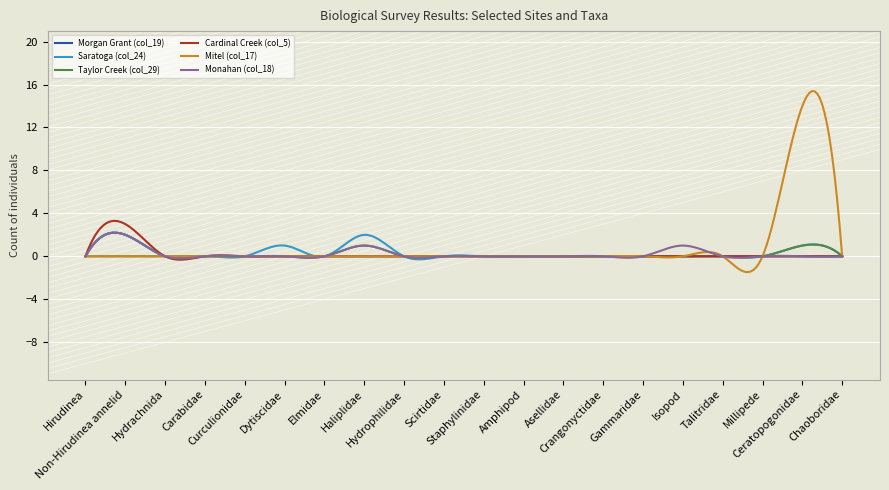

What is the greatest value displayed?

15.4